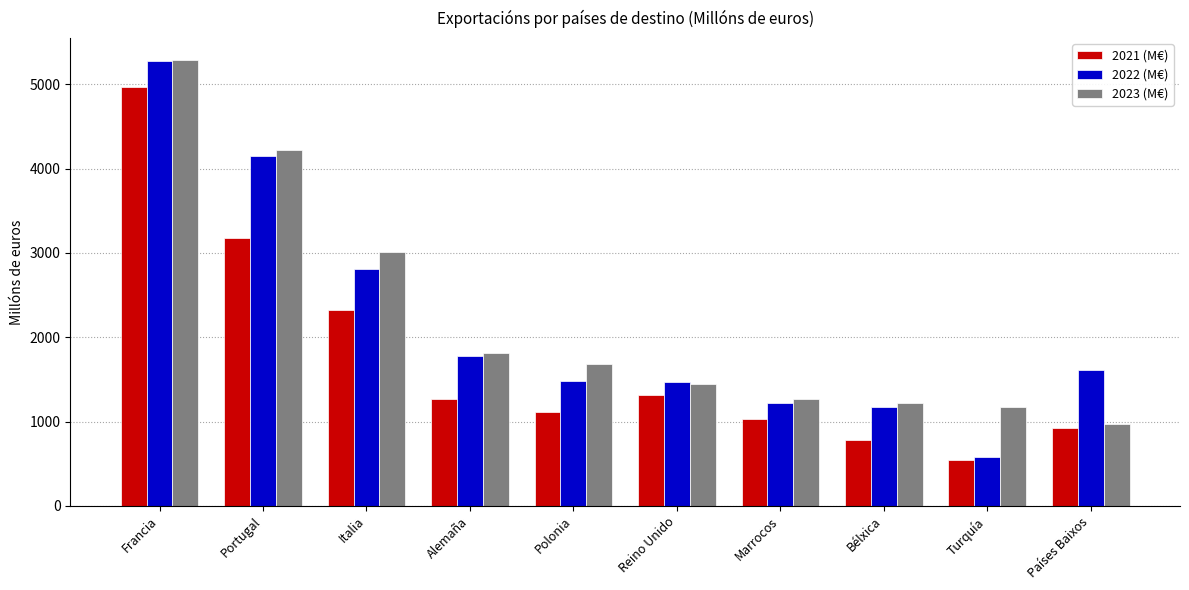

True or false: 2021 (M€) has a value of 1034.4 at Marrocos.

True